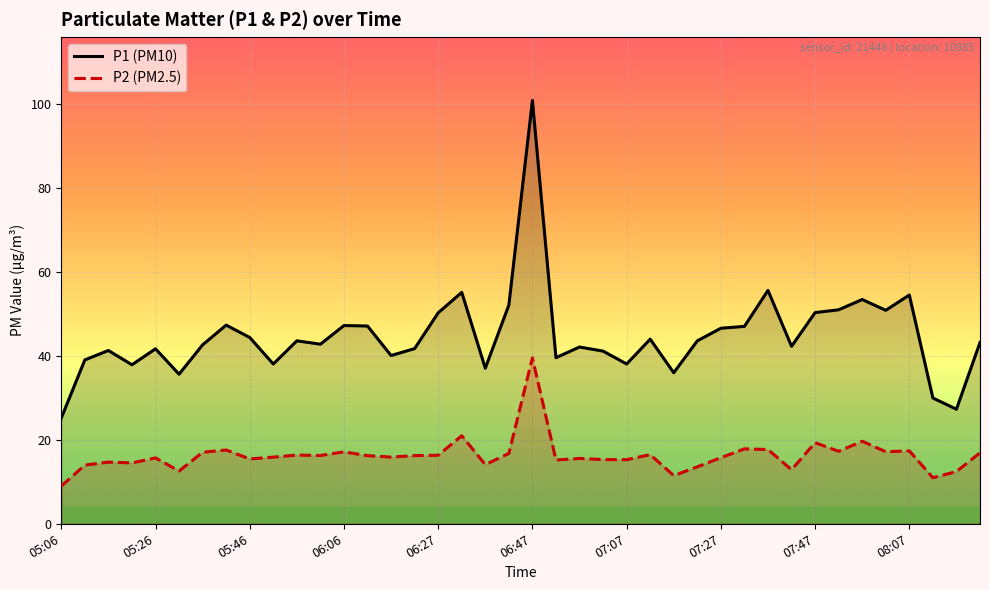

What is the lowest value of the P1 (PM10) series?

25.2